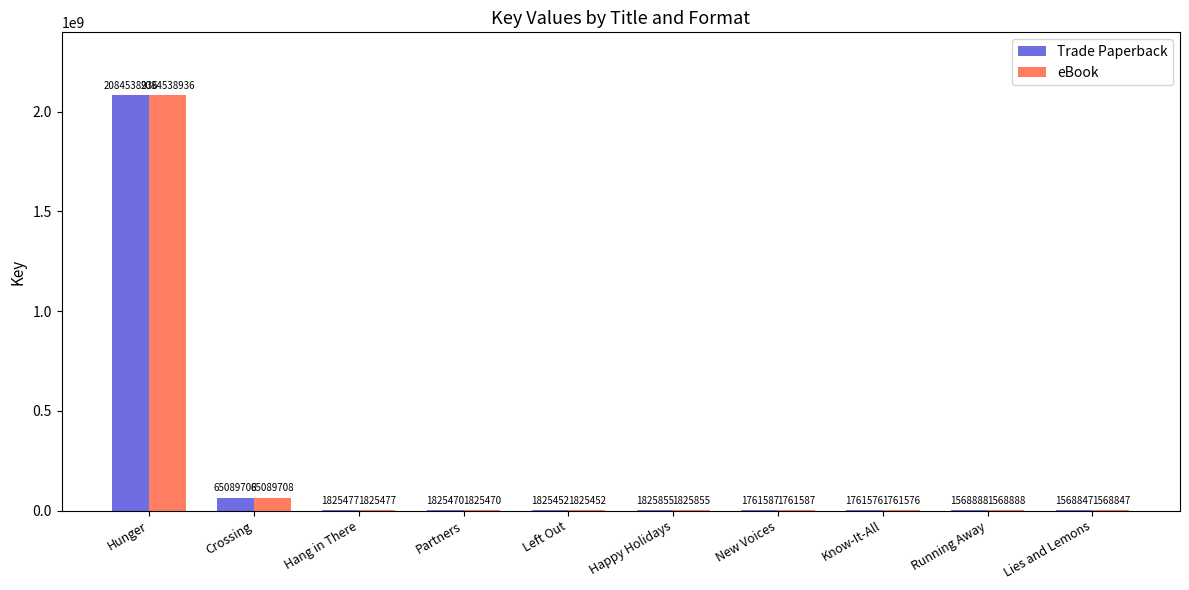

True or false: Trade Paperback has a value of 65089708 at Crossing.

True